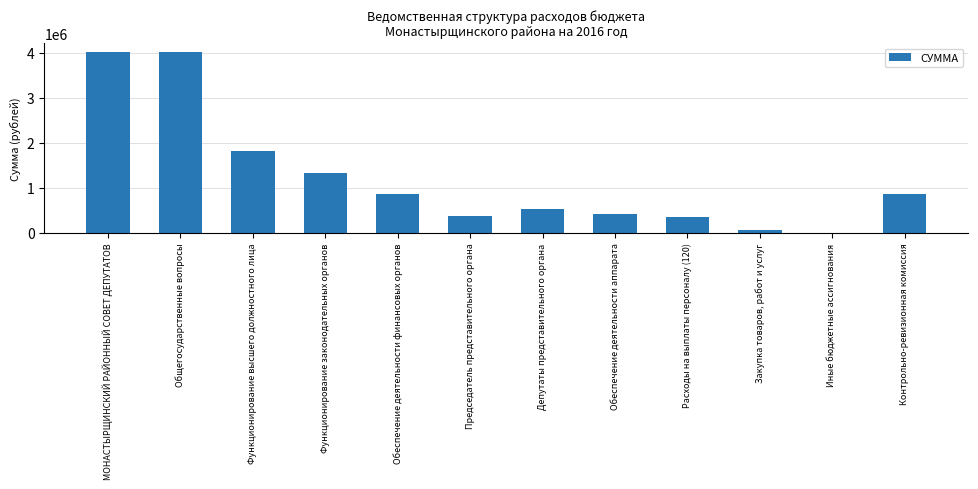

The chart shows a value of 1507381 at Контрольно-ревизионная комиссия. True or false?

False